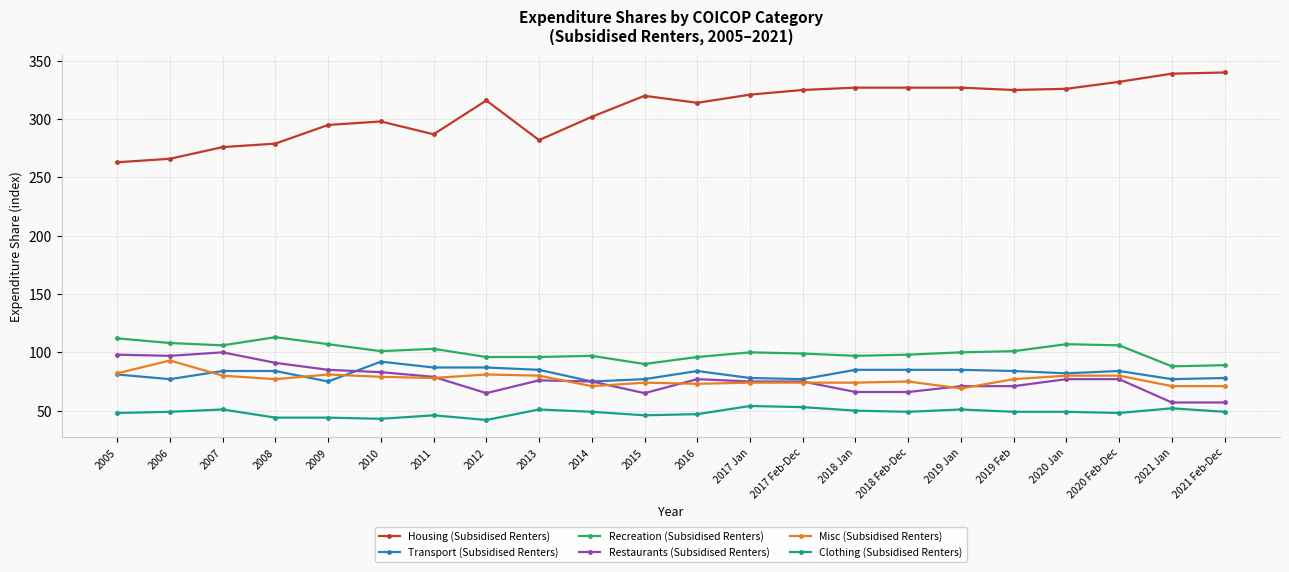

How many categories are shown in the chart?

22